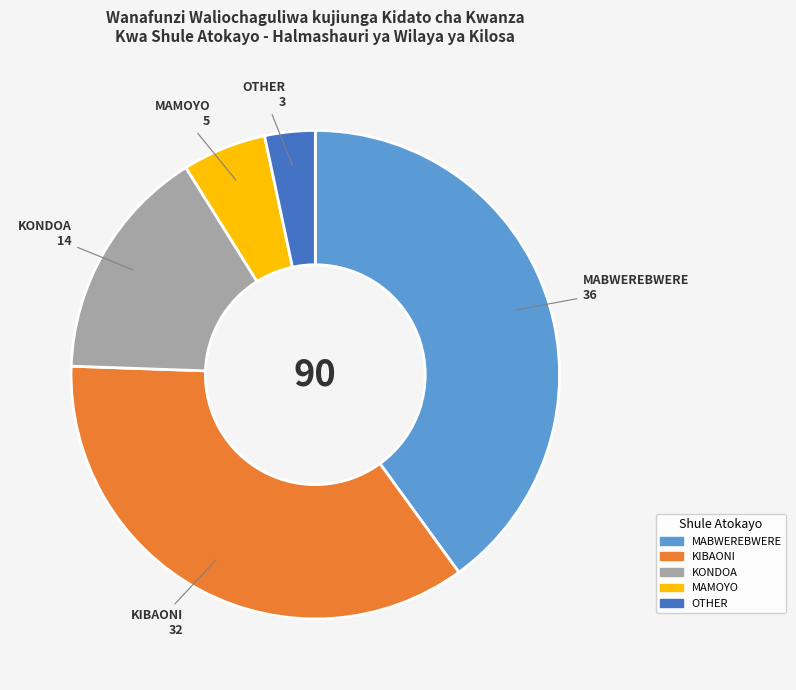

What is the smallest slice in the pie chart?

OTHER